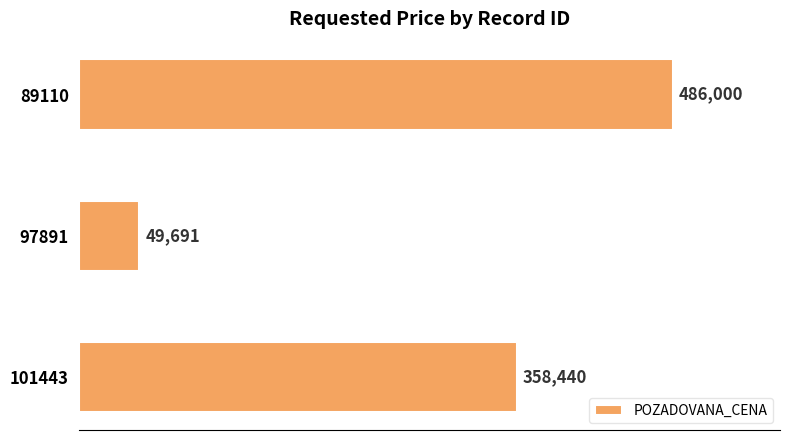

What is the smallest value displayed?

49691